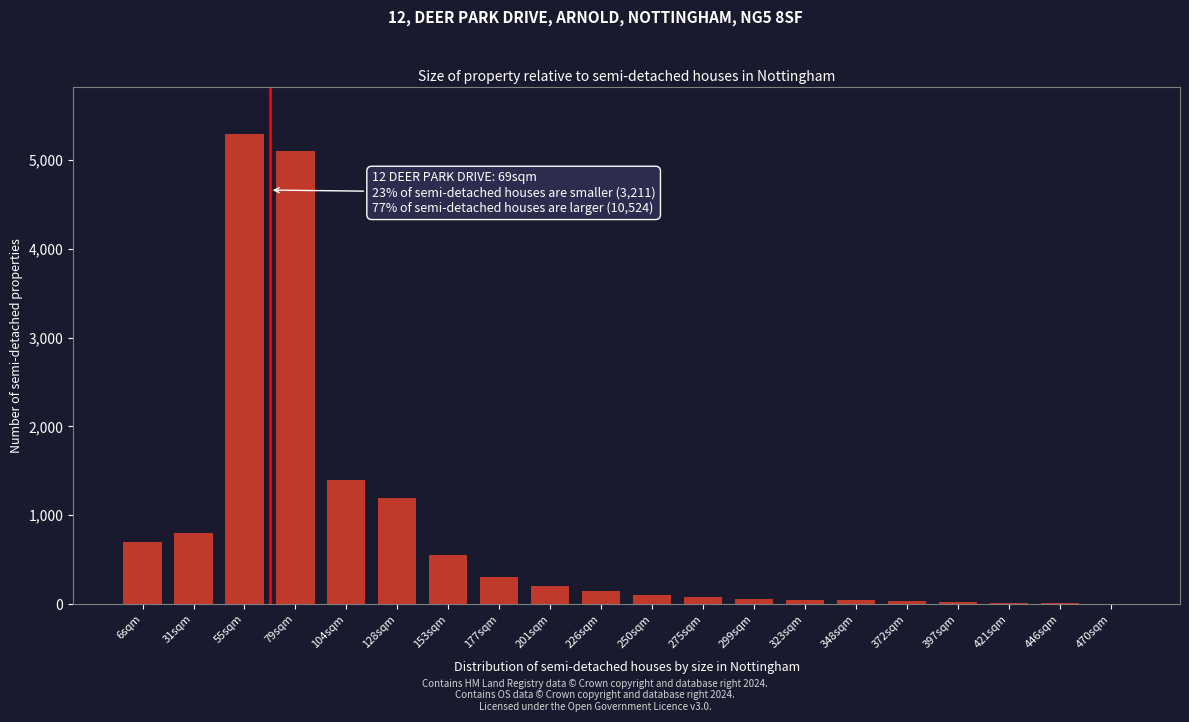

What is the sum of all values?

16110